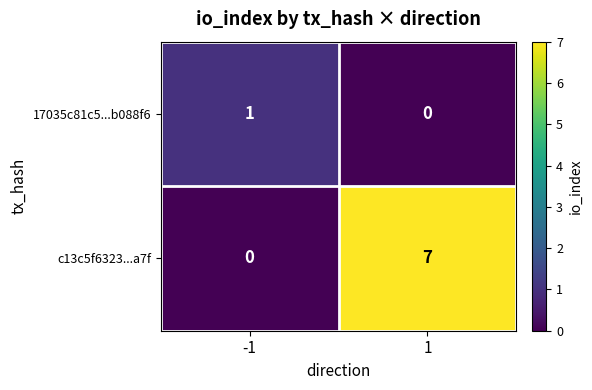

Is it true that c13c5f6323...a7f equals 11 at 1?

False